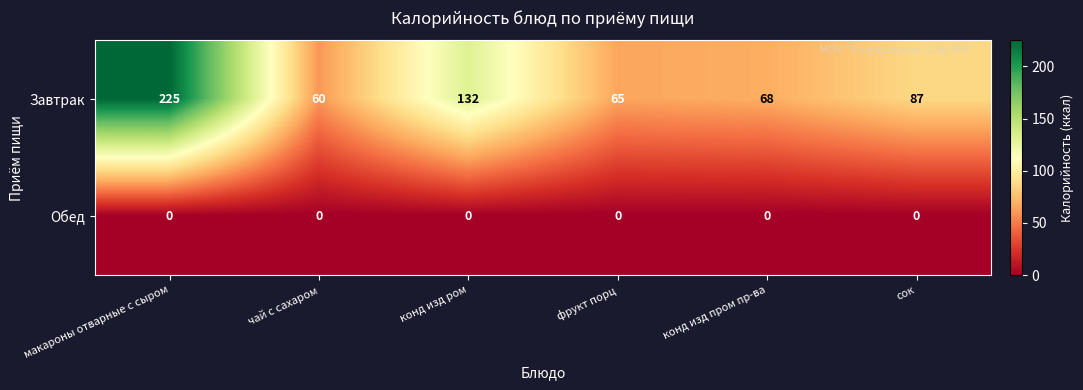

What is the sum of the Завтрак values at чай с сахаром and сок?

147